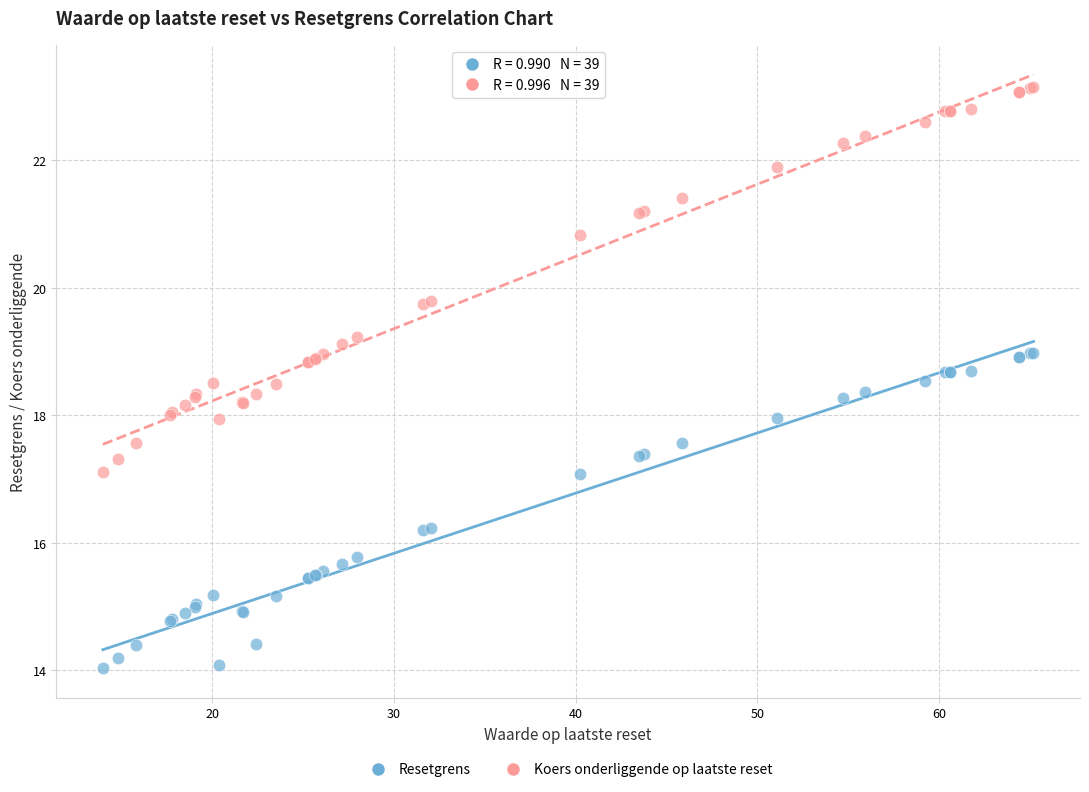

Which series reaches the maximum Y coordinate?

Koers onderliggende op laatste reset